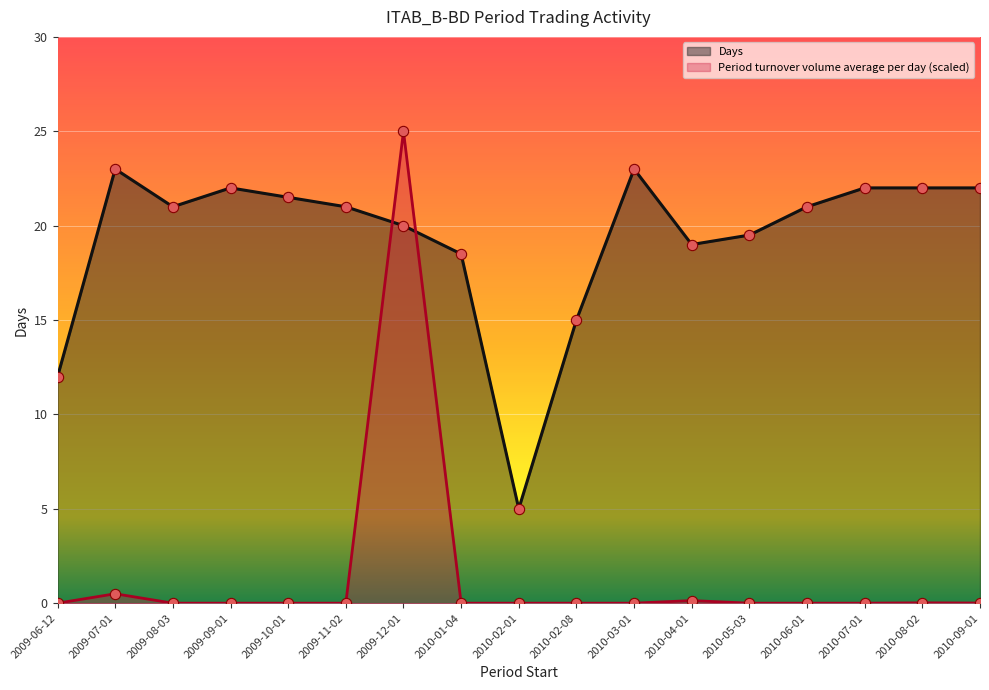

At how many categories does at least one series exceed 14?

15